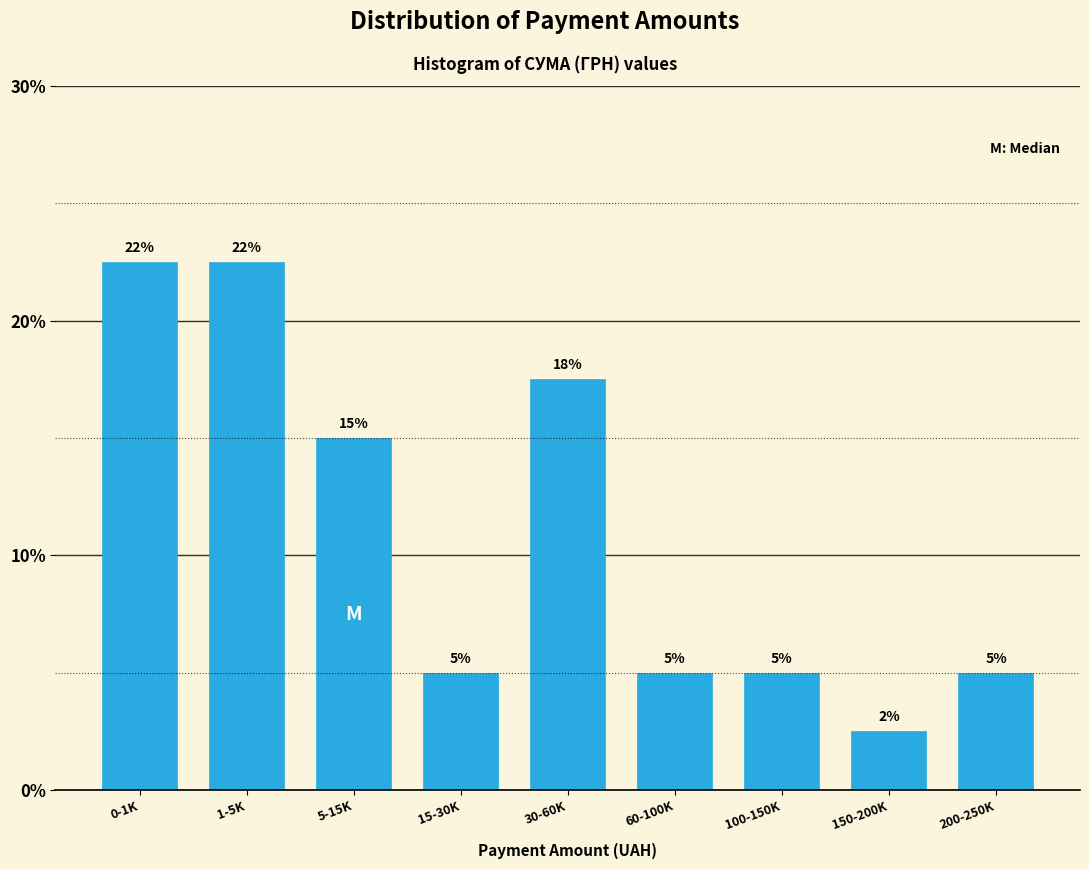

Which category has the lowest value across all series?

150-200K